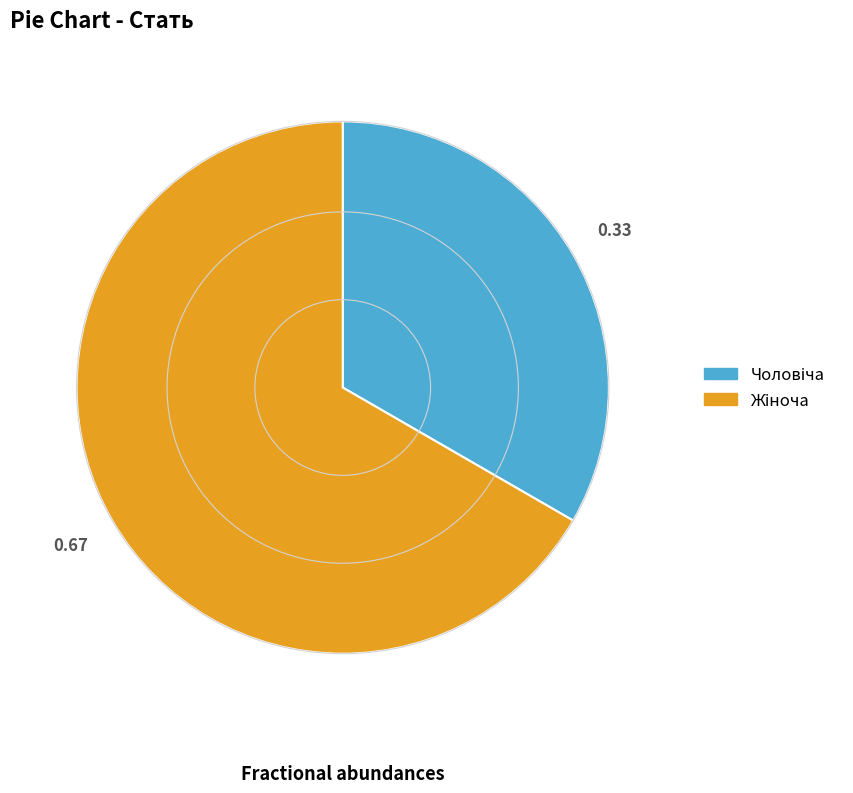

Count the number of slices in the pie.

2